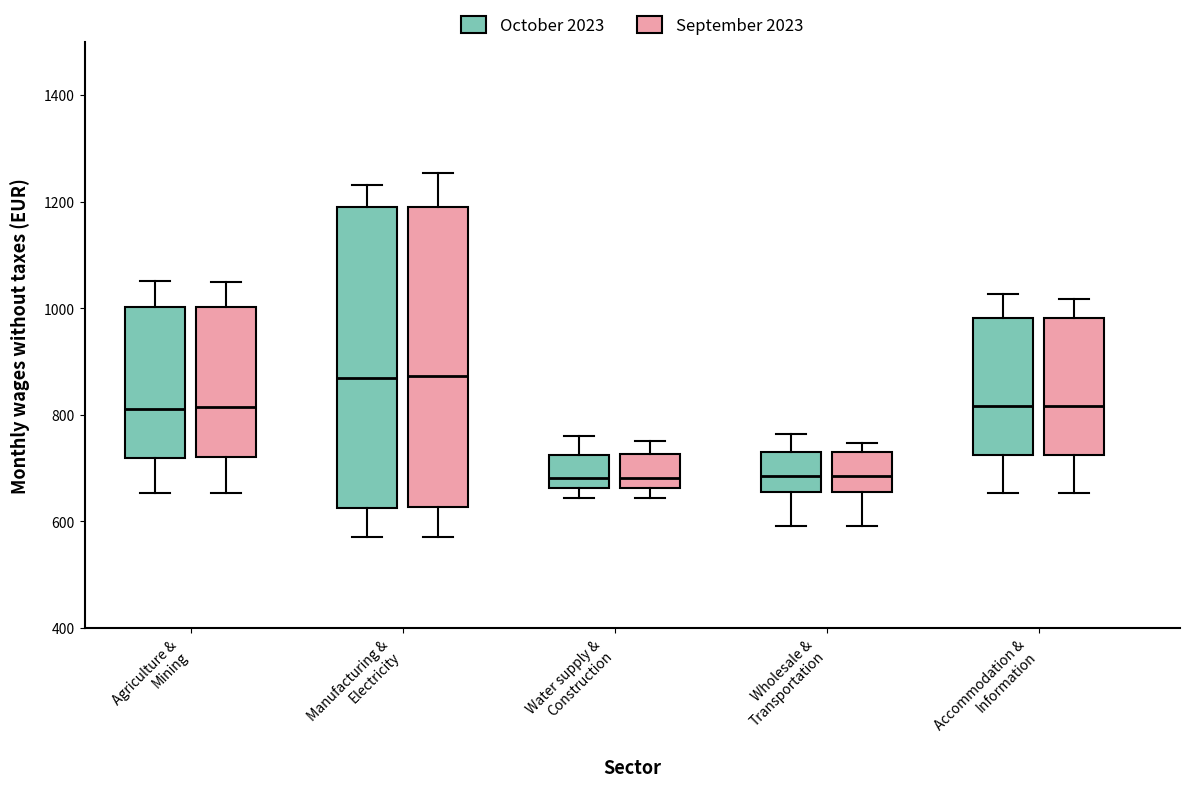

Reading left to right, read every box against the y-axis: the position of its median line, the range the box covers, and the ends of its whiskers. The values are not printed on the chart, so give them approximately, as read against the axis.

Agriculture & Mining (October 2023): median 820, box 720 to 1000, whiskers 660 to 1060
Agriculture & Mining (September 2023): median 820, box 720 to 1000, whiskers 660 to 1040
Manufacturing & Electricity (October 2023): median 860, box 620 to 1180, whiskers 580 to 1240
Manufacturing & Electricity (September 2023): median 880, box 620 to 1180, whiskers 580 to 1260
Water supply & Construction (October 2023): median 680, box 660 to 720, whiskers 640 to 760
Water supply & Construction (September 2023): median 680, box 660 to 720, whiskers 640 to 760
Wholesale & Transportation (October 2023): median 680, box 660 to 740, whiskers 600 to 760
Wholesale & Transportation (September 2023): median 680, box 660 to 740, whiskers 600 to 740 (just above the box's upper edge)
Accommodation & Information (October 2023): median 820, box 720 to 980, whiskers 660 to 1020
Accommodation & Information (September 2023): median 820, box 720 to 980, whiskers 660 to 1020